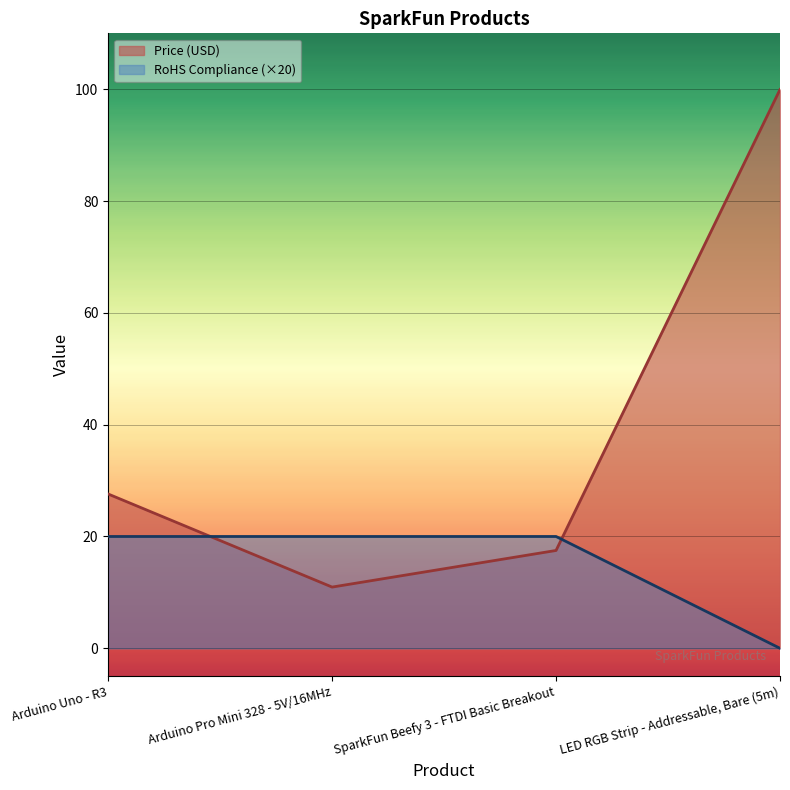

Read the Price (USD) value at LED RGB Strip - Addressable, Bare (5m).

100.0